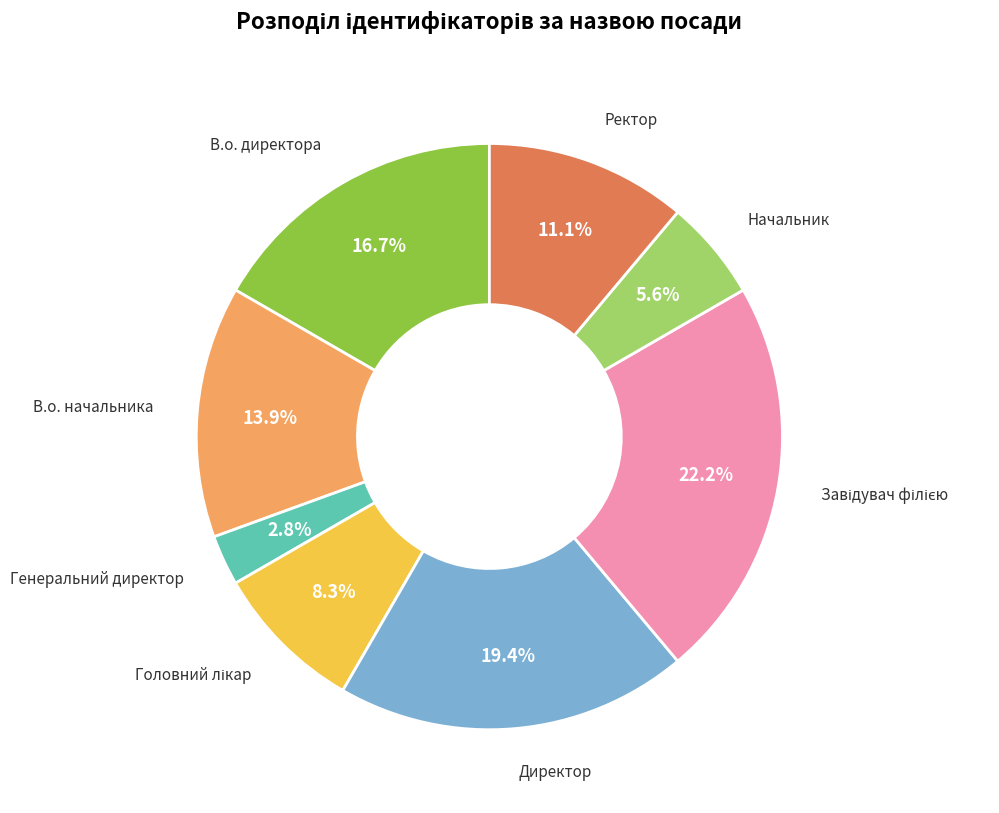

Is there any slice that represents more than half of the pie?

No